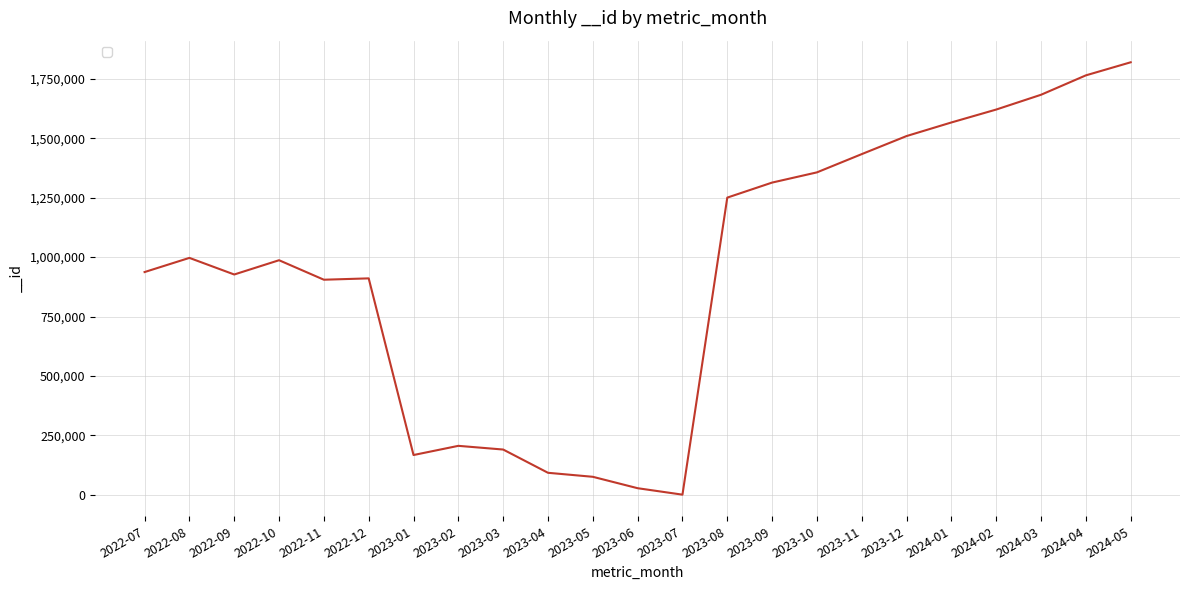

Which label corresponds to the largest value in the chart?

2024-05